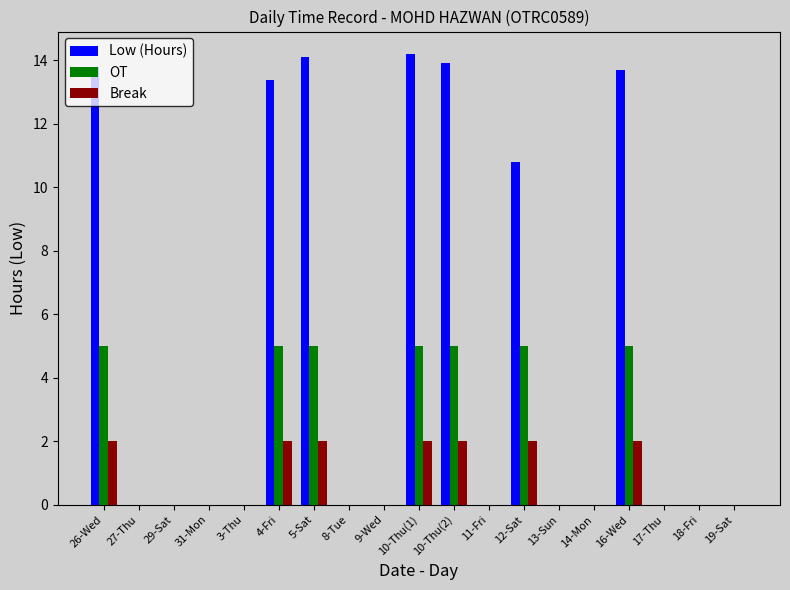

Is it true that Low (Hours) equals 21.1 at 10-Thu(2)?

False